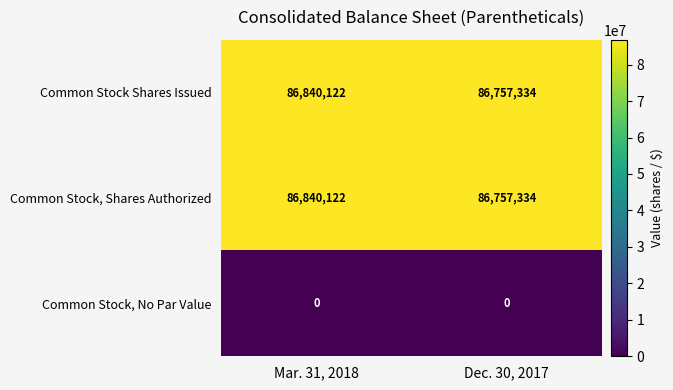

The Common Stock Shares Issued series shows 116064678 at Dec. 30, 2017. True or false?

False